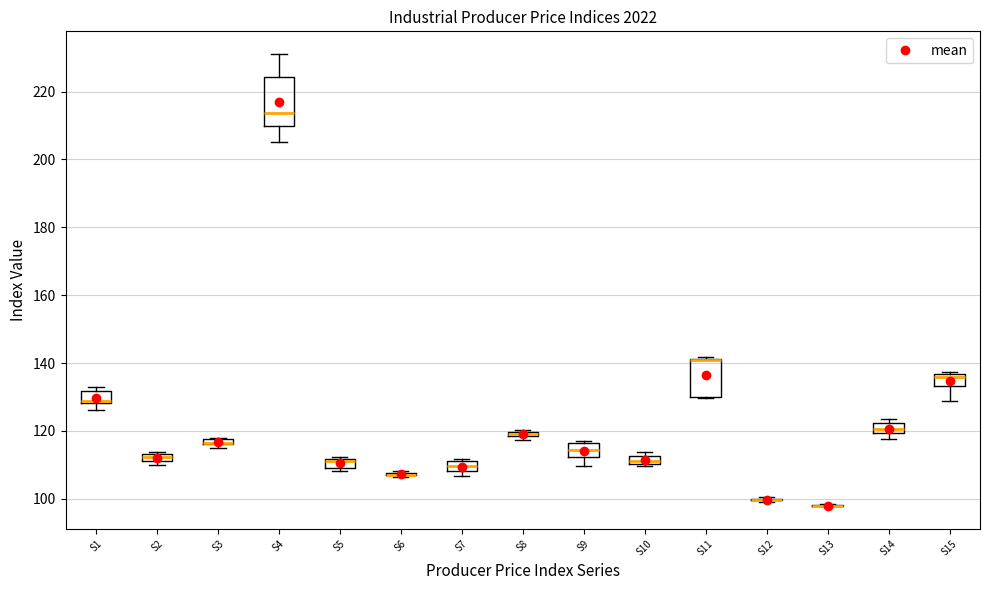

Where is the upper edge of the box for S10 on the y-axis? The values are not printed on the chart, so give them approximately, as read against the axis.

112